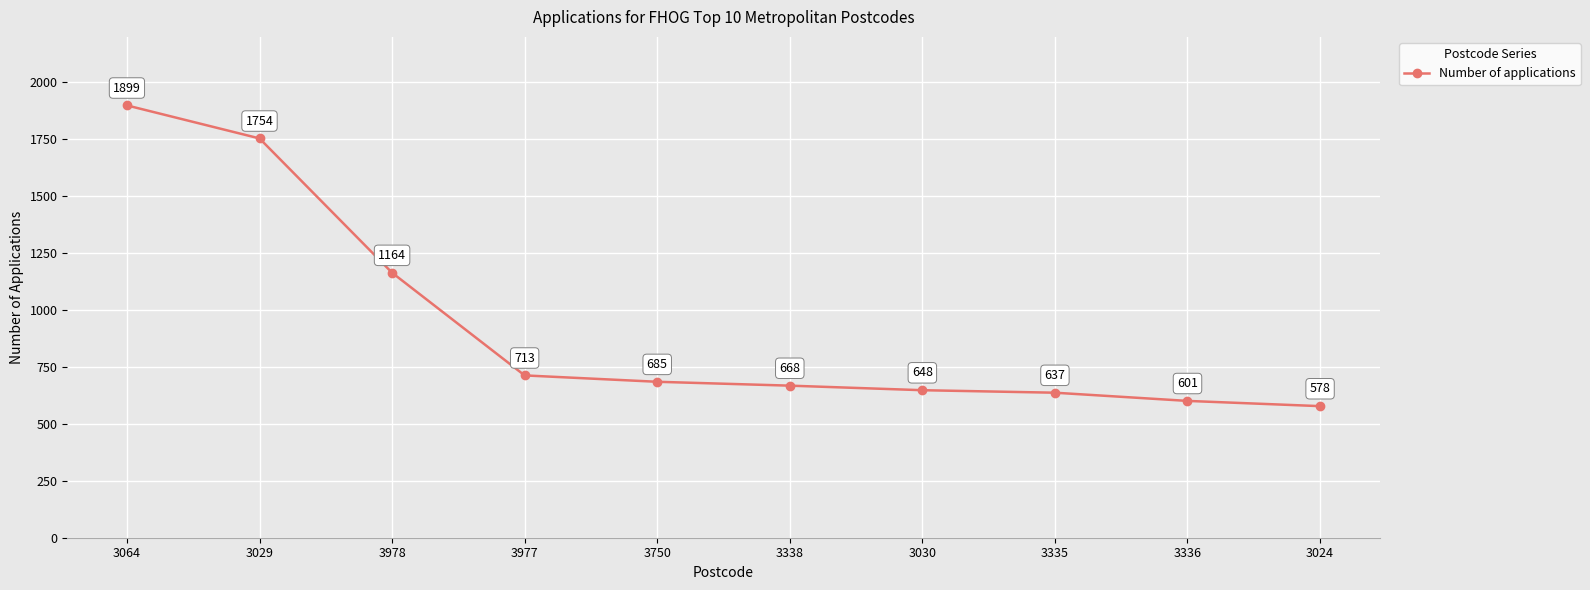

Rank the categories by value from lowest to highest.

3024, 3336, 3335, 3030, 3338, 3750, 3977, 3978, 3029, 3064